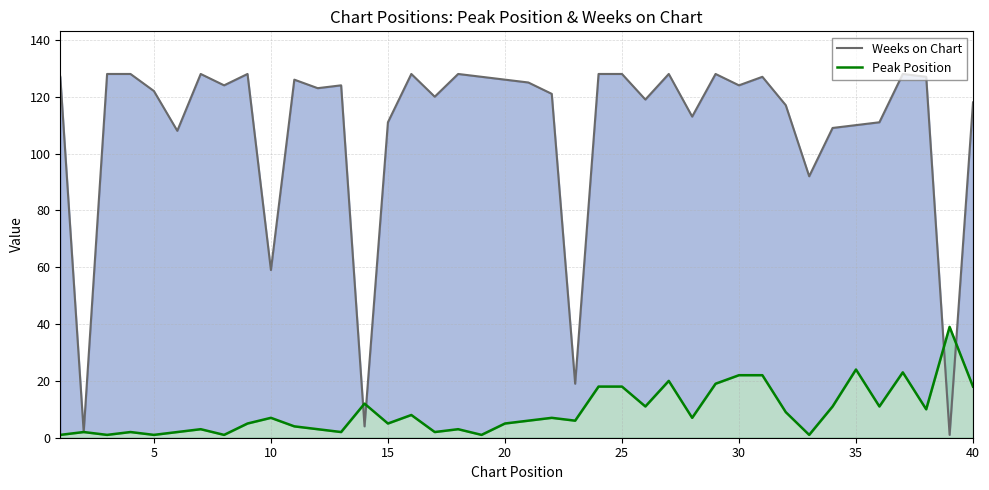

What are all the series names shown in the legend?

Weeks on Chart, Peak Position